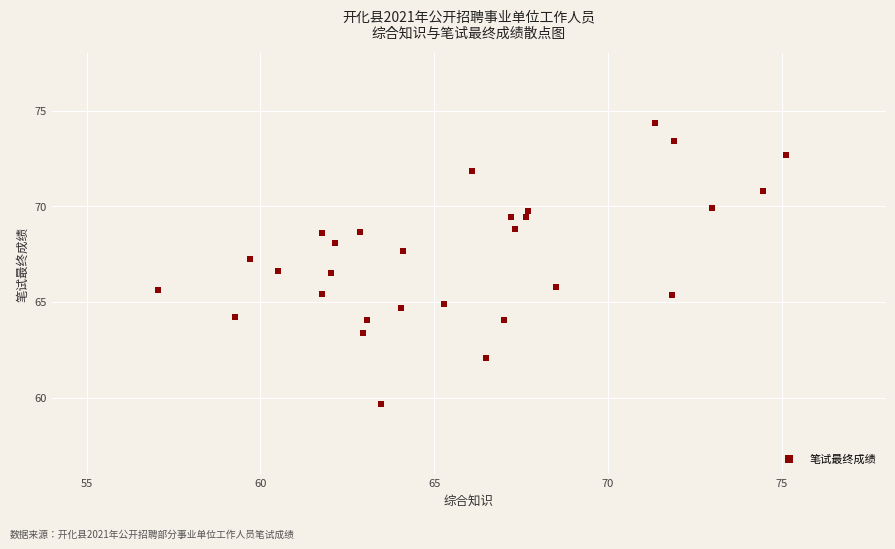

What is the range of Y values (max minus min)?

14.7